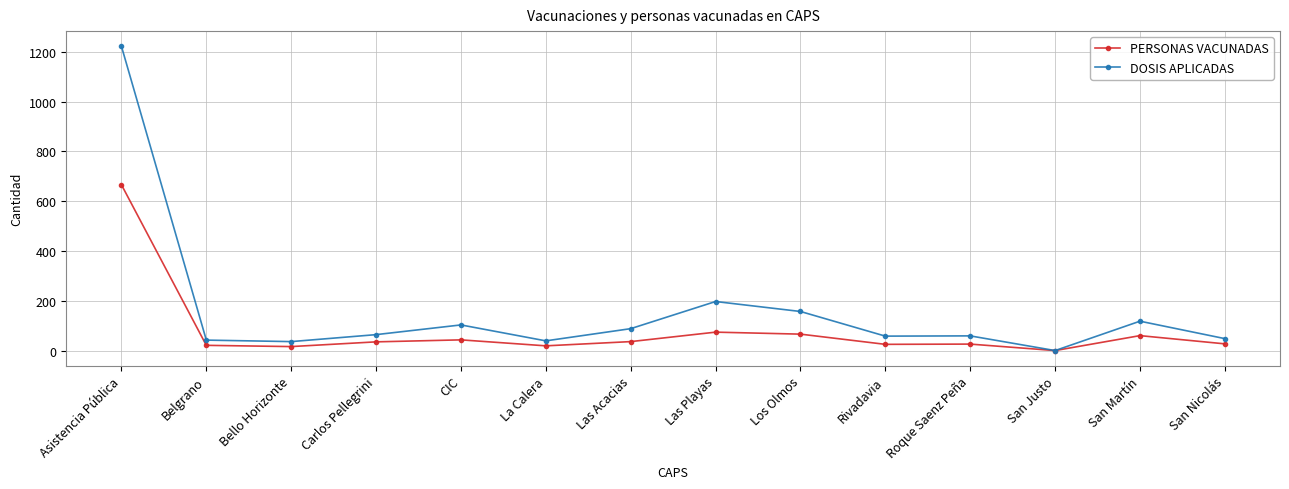

Does the chart have visible grid lines?

Yes